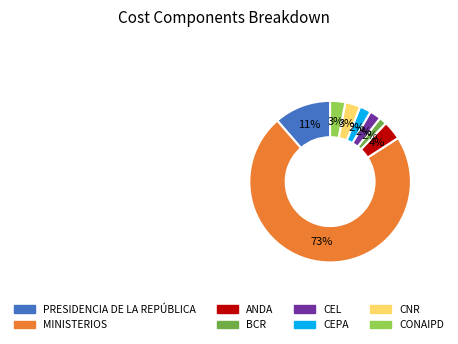

To the nearest percent, what is the difference between the largest and smallest slice percentages?

71%